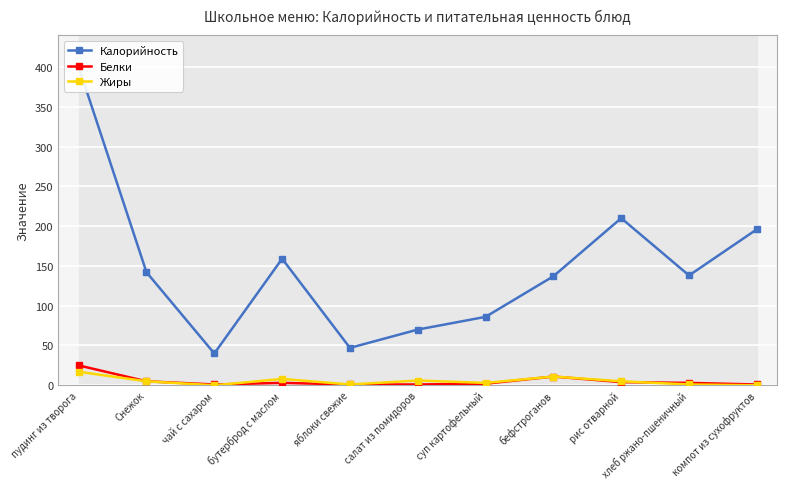

The value of Калорийность at чай с сахаром is 40. True or false?

True